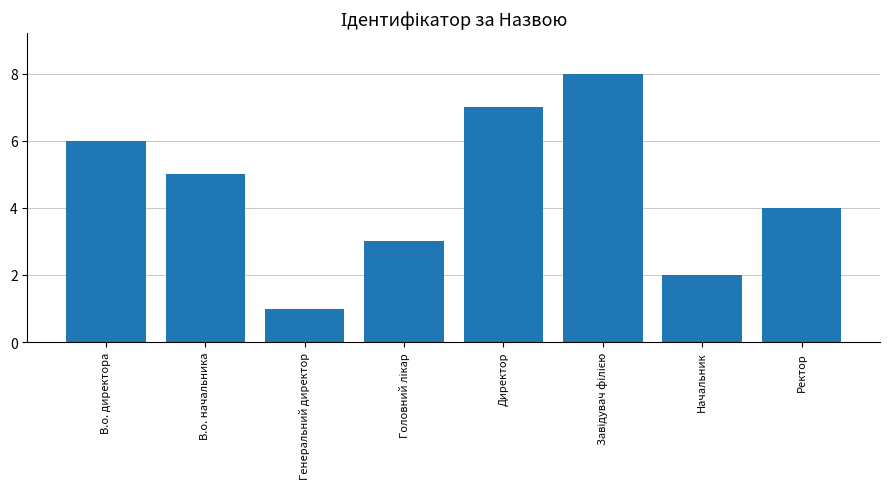

Approximately how many times larger is the value at Директор compared to В.о. директора?

1.2